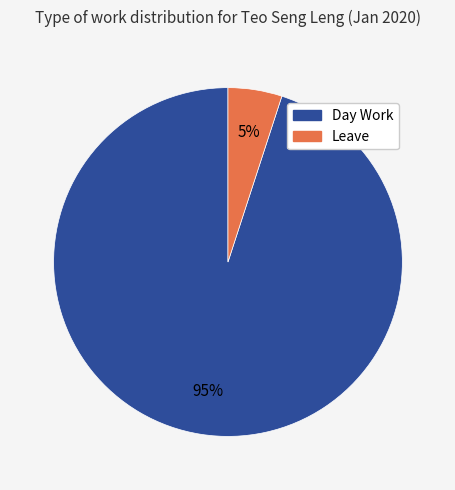

The Day Work slice represents 95% of the pie. True or false?

True